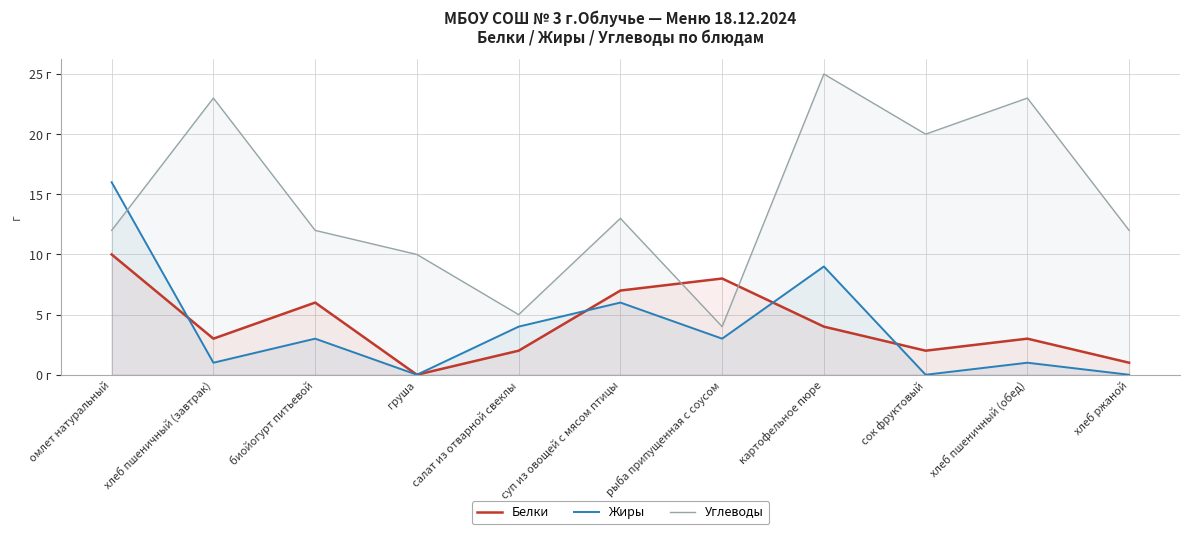

Reading left to right, transcribe all the data shown in this chart.

Белки: омлет натуральный=10	хлеб пшеничный (завтрак)=3	биойогурт питьевой=6	груша=0	салат из отварной свеклы=2	суп из овощей с мясом птицы=7	рыба припущенная с соусом=8	картофельное пюре=4	сок фруктовый=2	хлеб пшеничный (обед)=3	хлеб ржаной=1
Жиры: омлет натуральный=16	хлеб пшеничный (завтрак)=1	биойогурт питьевой=3	груша=0	салат из отварной свеклы=4	суп из овощей с мясом птицы=6	рыба припущенная с соусом=3	картофельное пюре=9	сок фруктовый=0	хлеб пшеничный (обед)=1	хлеб ржаной=0
Углеводы: омлет натуральный=12	хлеб пшеничный (завтрак)=23	биойогурт питьевой=12	груша=10	салат из отварной свеклы=5	суп из овощей с мясом птицы=13	рыба припущенная с соусом=4	картофельное пюре=25	сок фруктовый=20	хлеб пшеничный (обед)=23	хлеб ржаной=12